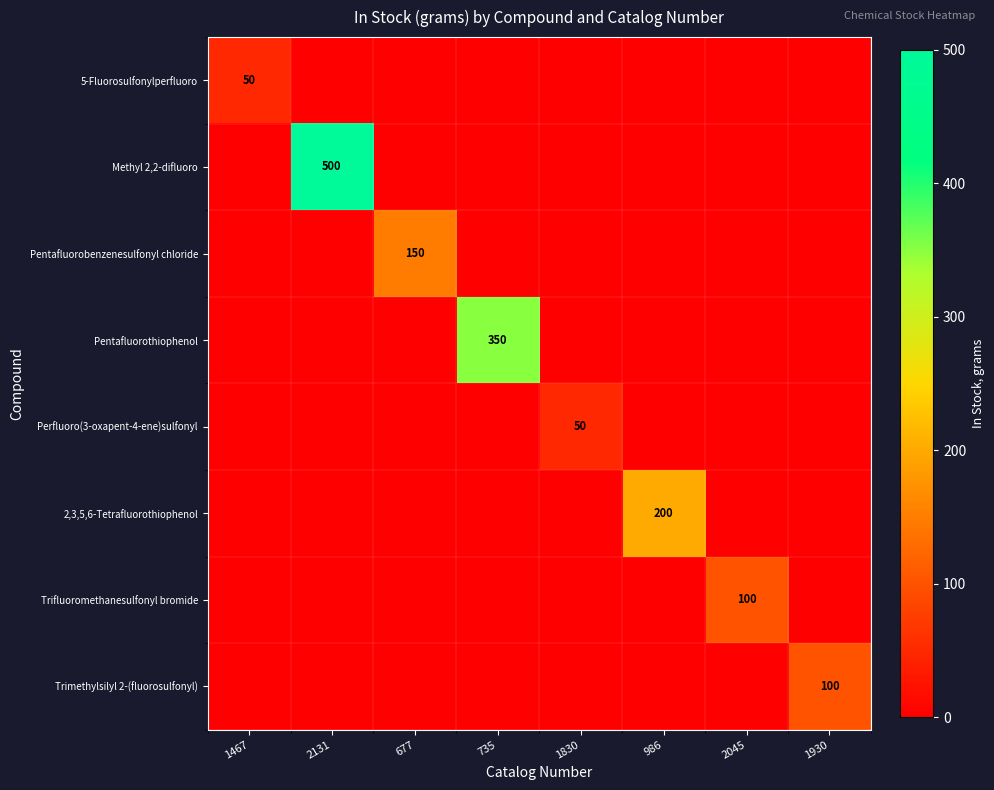

How many data points does each series have?

8